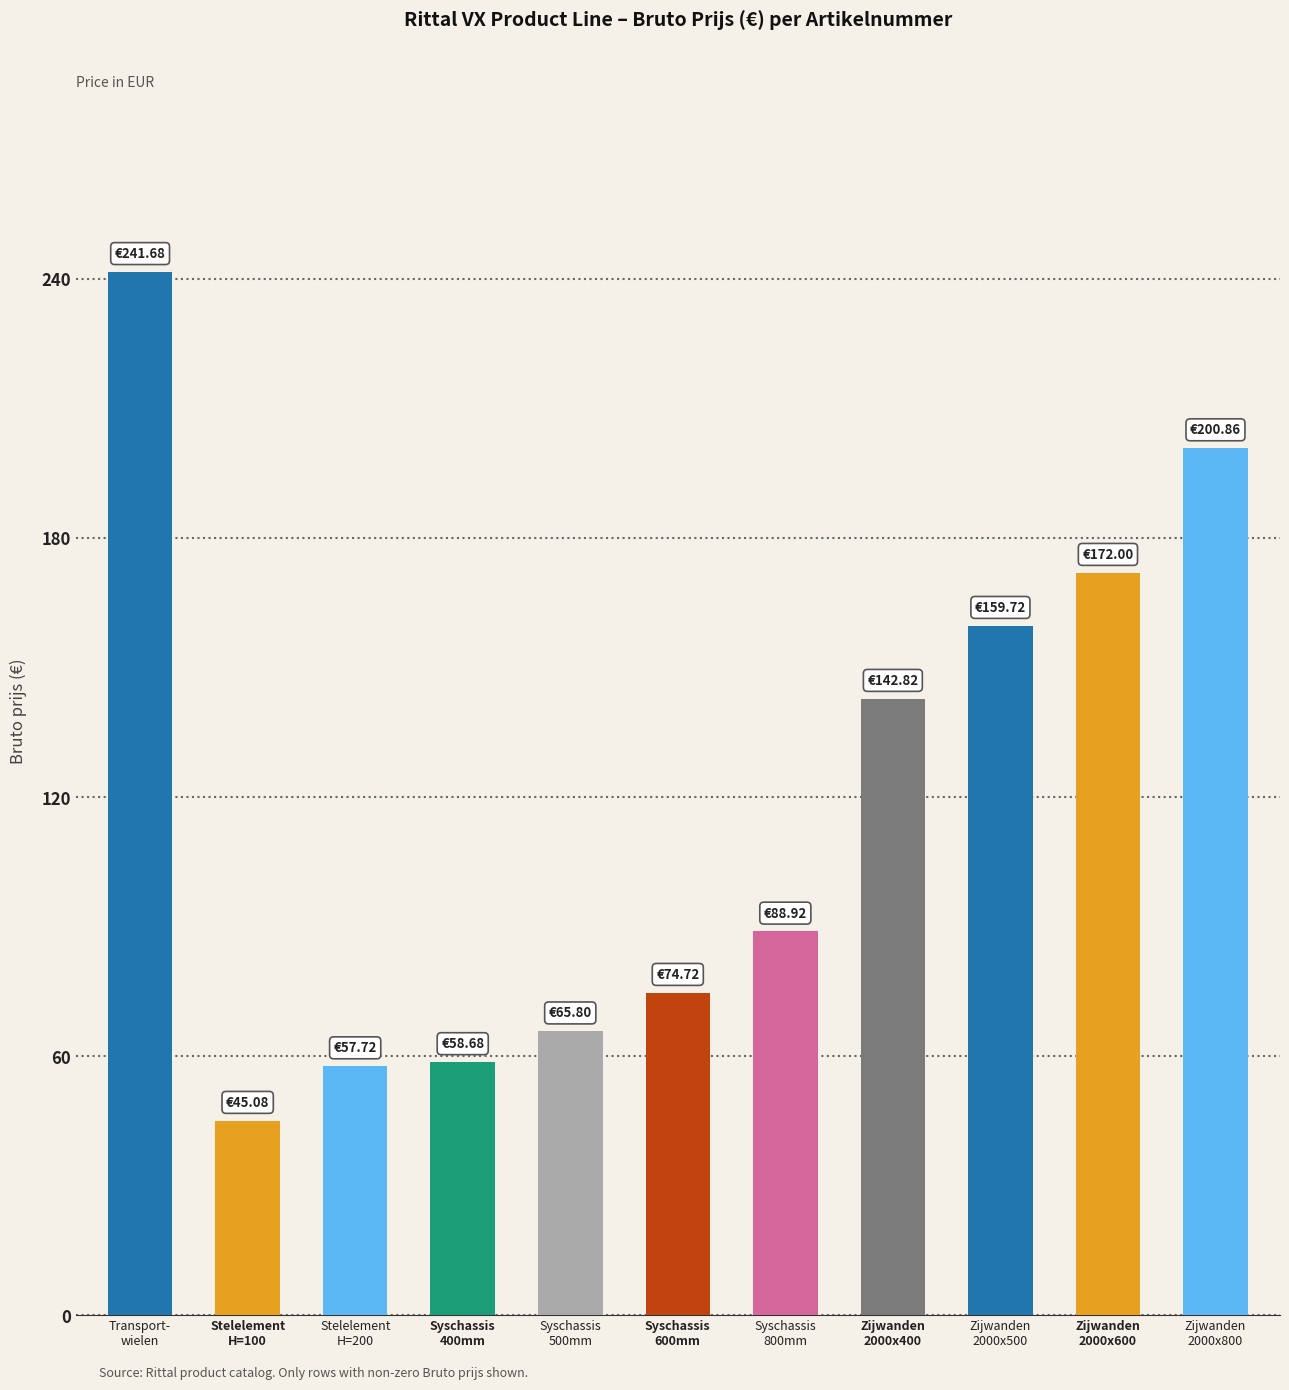

What is the difference between the second highest and second lowest values?

143.1